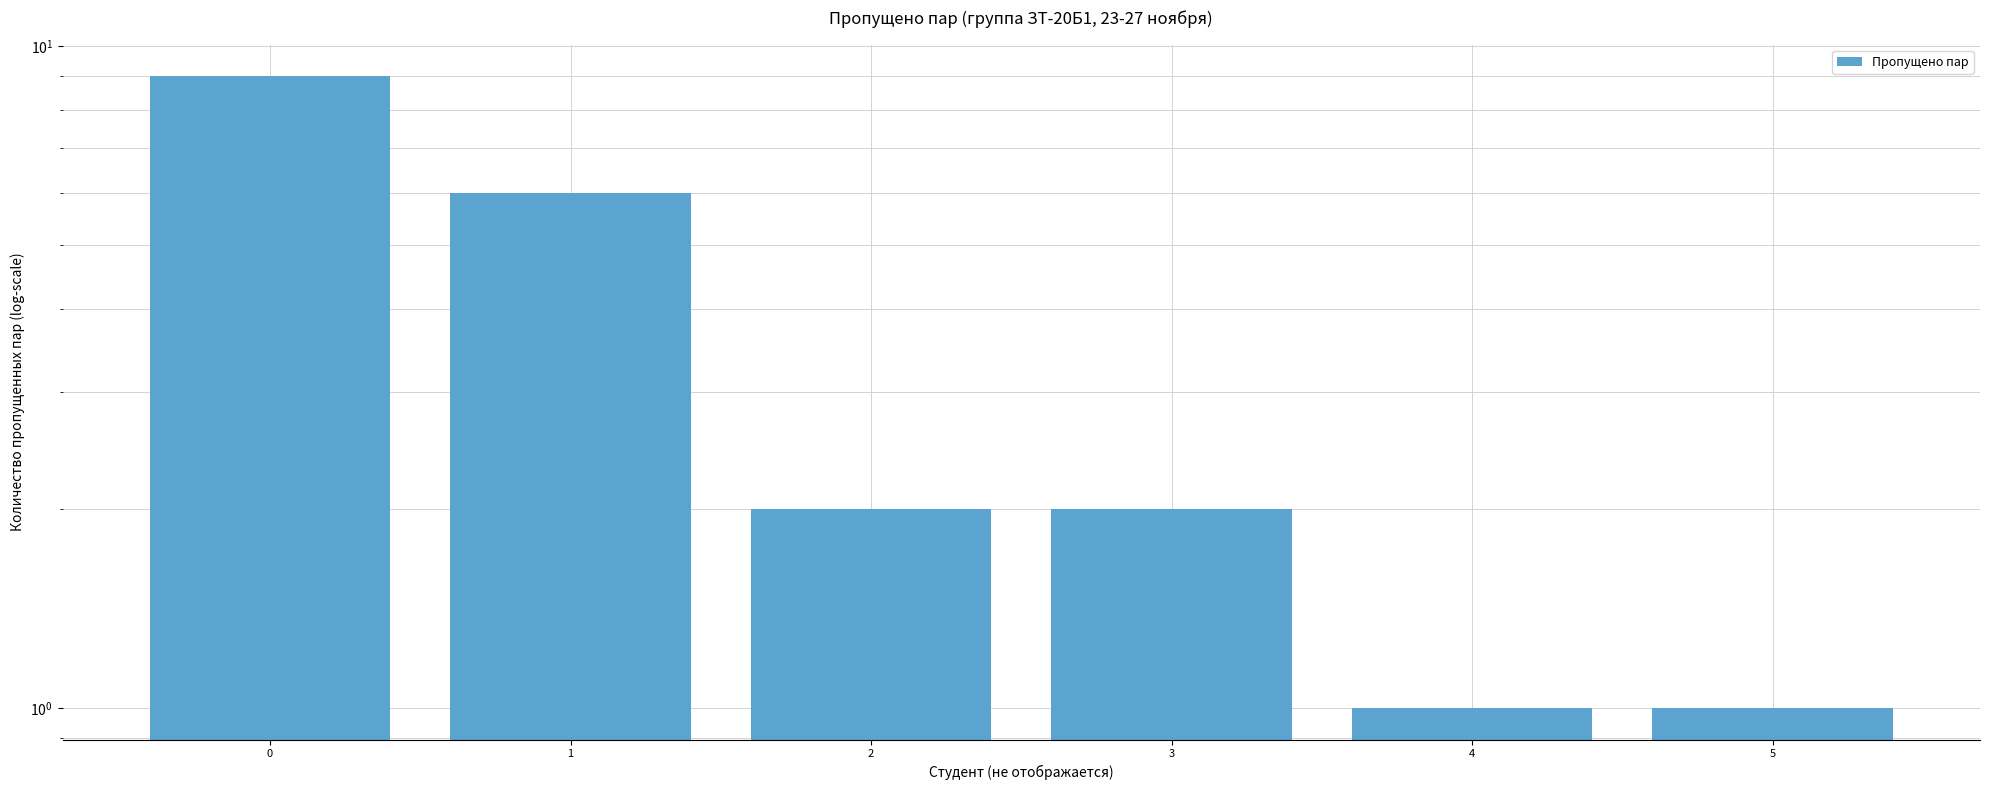

How many values exceed 2?

2